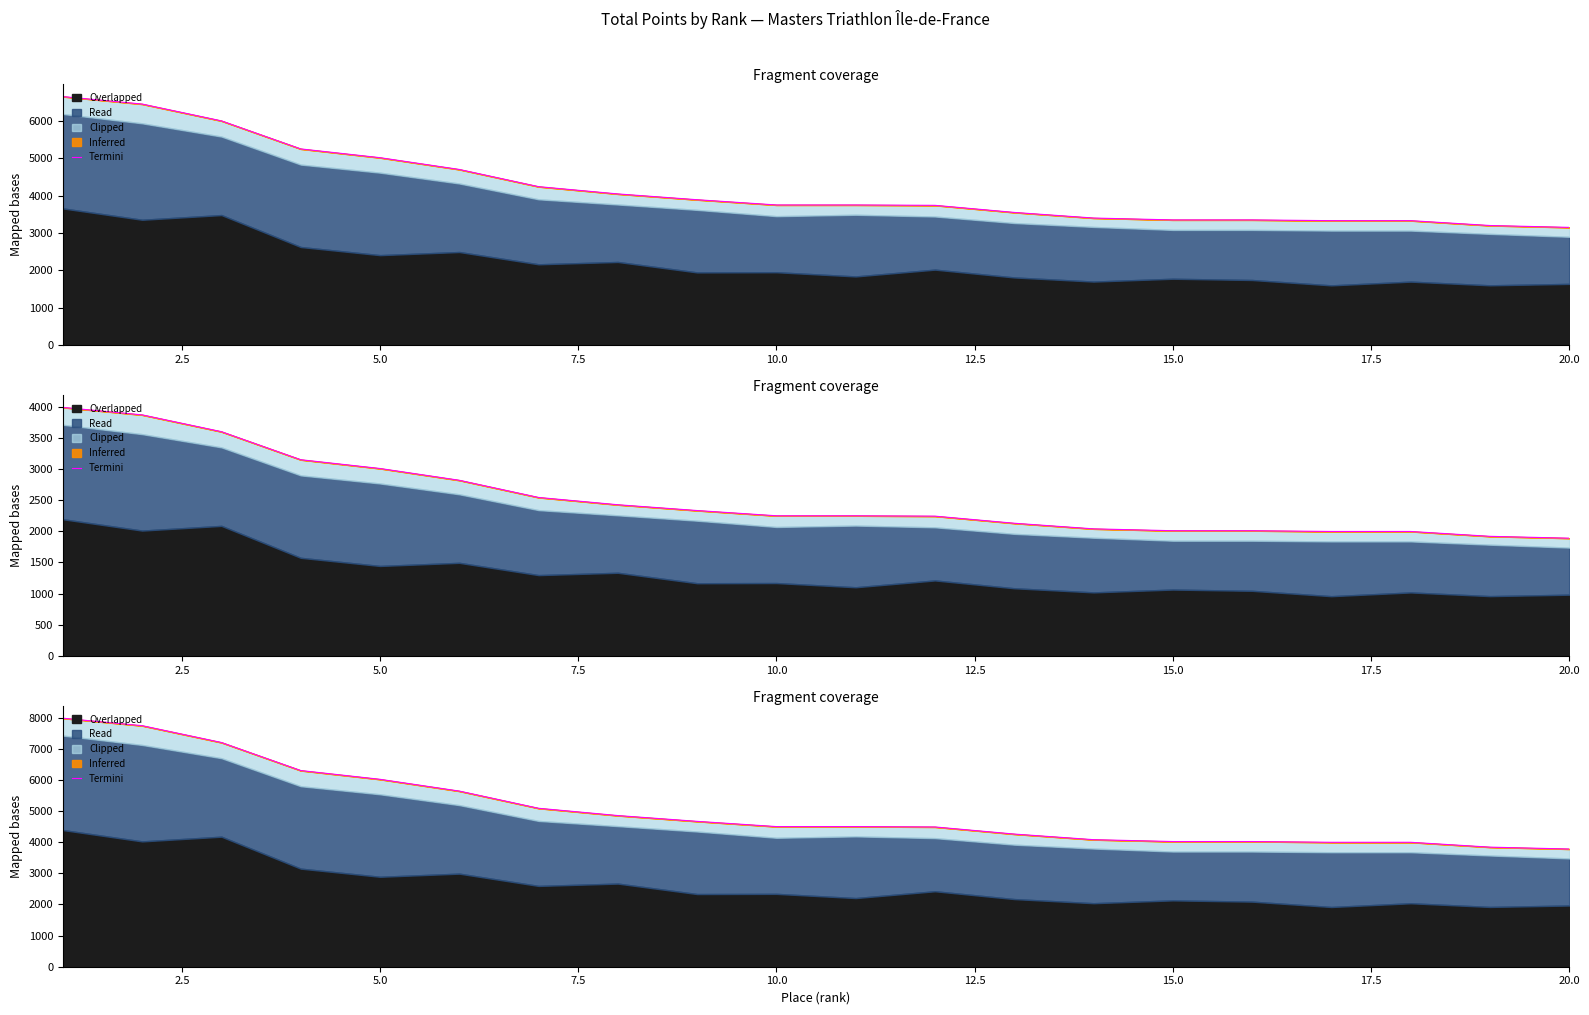

What is the difference between the maximum and minimum values?

4200.0